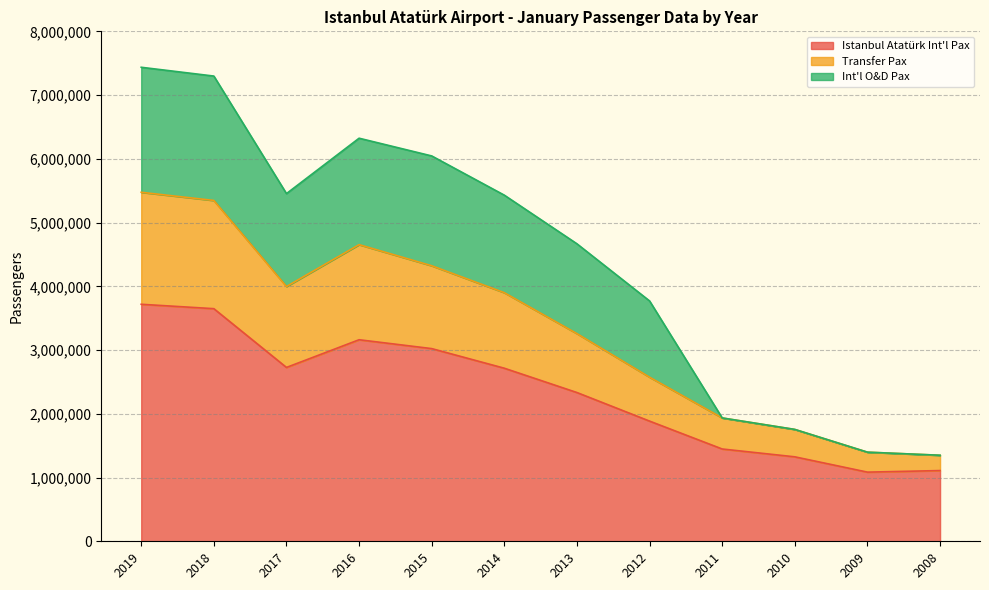

What is the highest value of the Istanbul Atatürk Int'l Pax series?

3718023